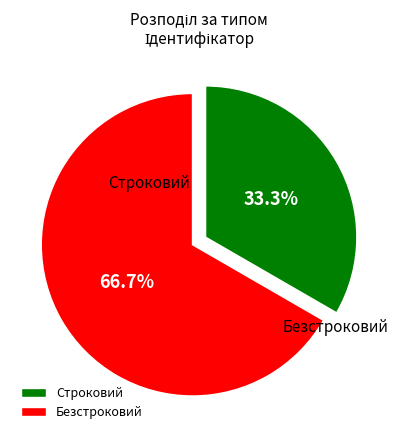

Which has a higher value, Безстроковий or Строковий?

Безстроковий